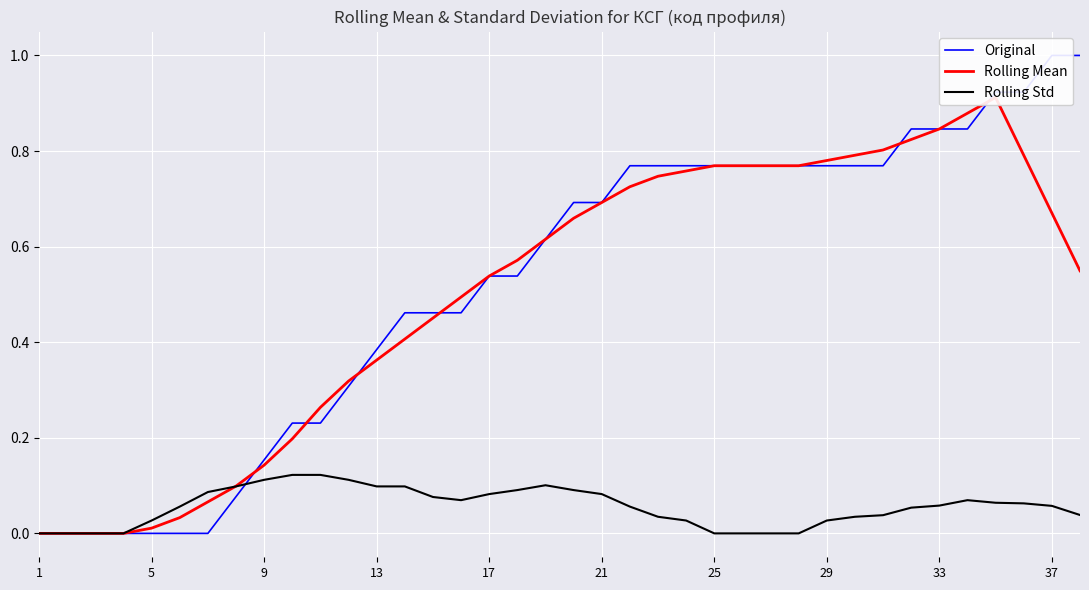

The value of Rolling Std at 25 is 0.1. True or false?

False